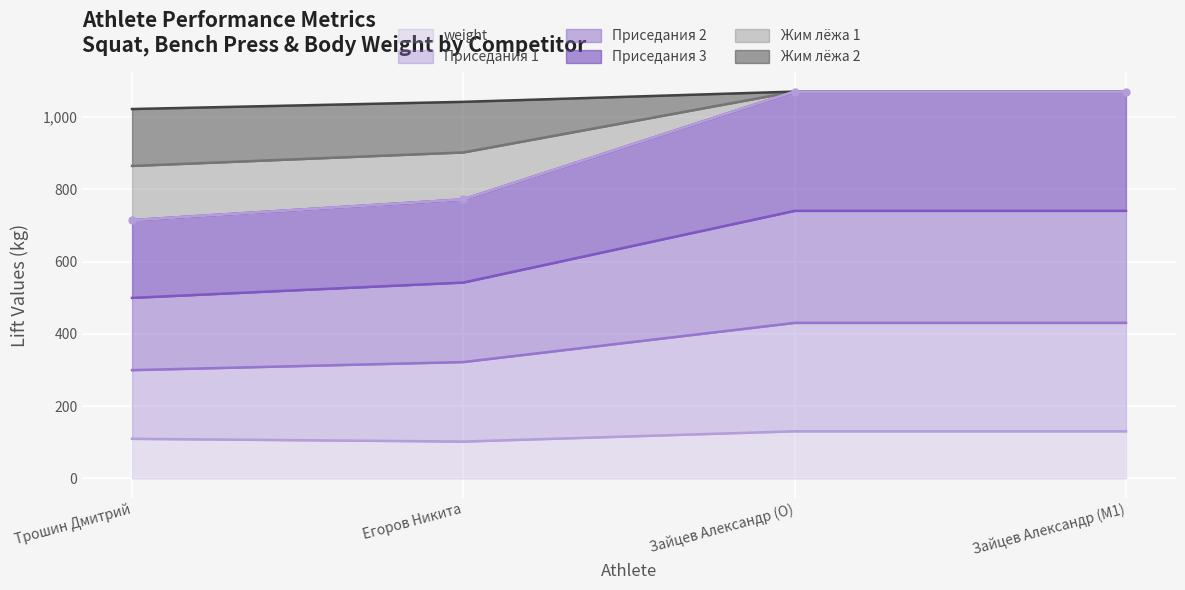

How many lines are shown in the chart?

6